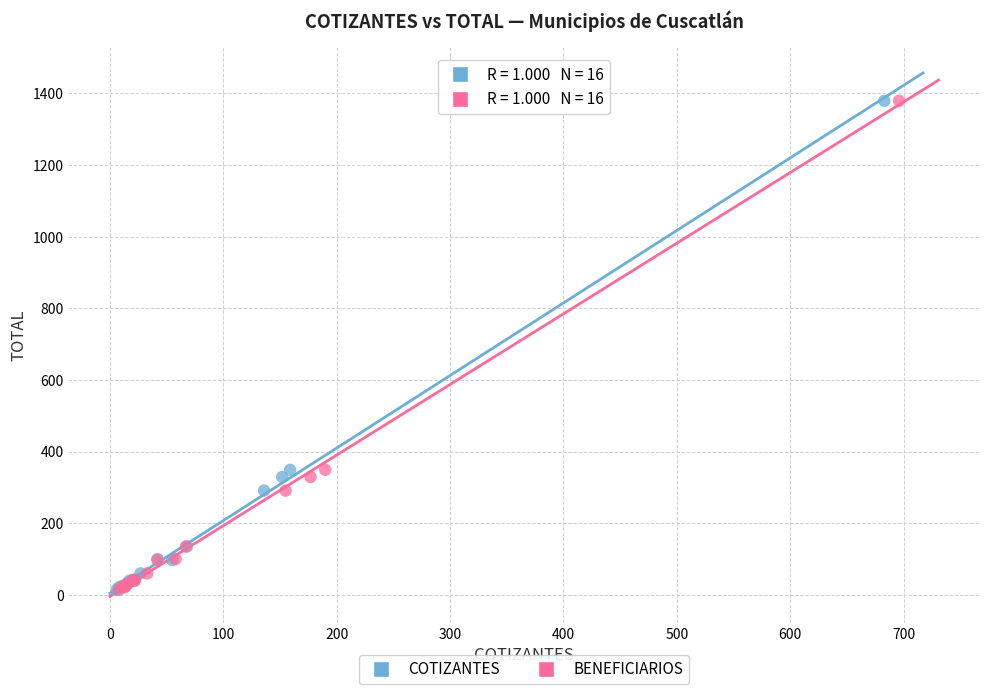

What are all the series names shown in the legend?

COTIZANTES, BENEFICIARIOS